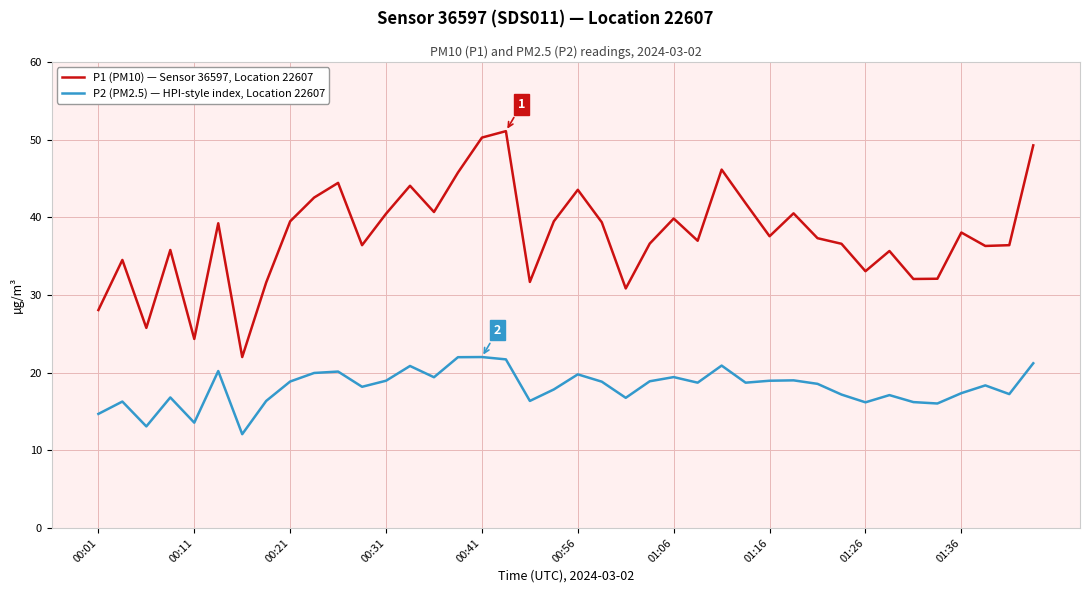

Does the chart have visible grid lines?

Yes